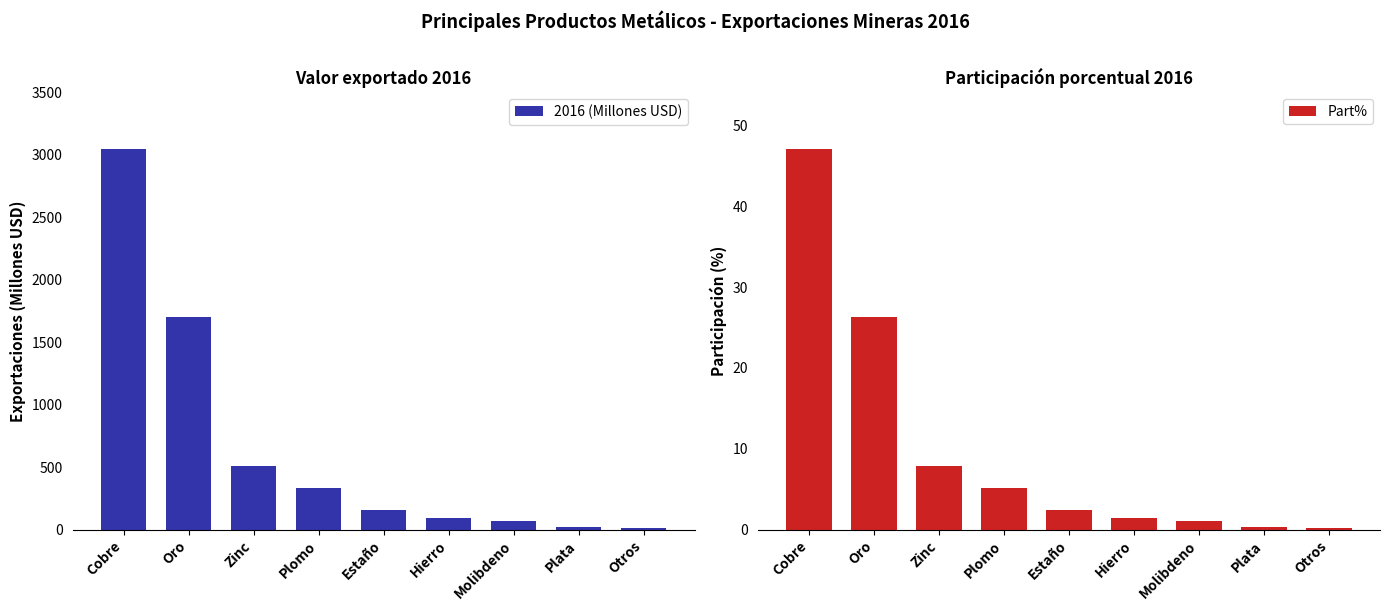

Which series has the largest total across all categories?

2016 (Millones USD)